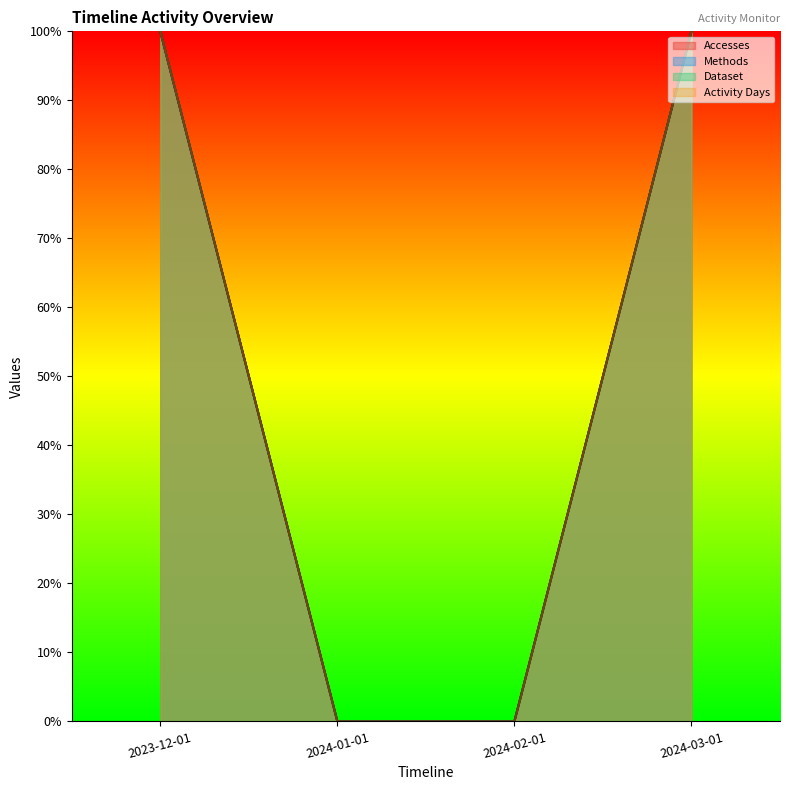

What is the difference between the Methods values at 2024-02-01 and 2023-12-01?

1.0